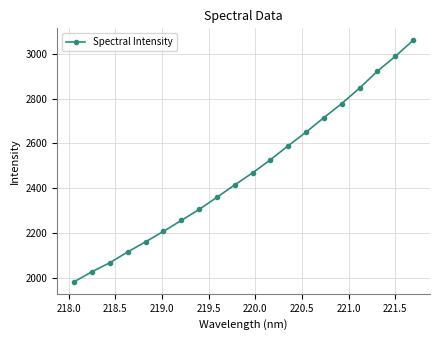

What is the difference between the maximum and minimum values?

1078.8